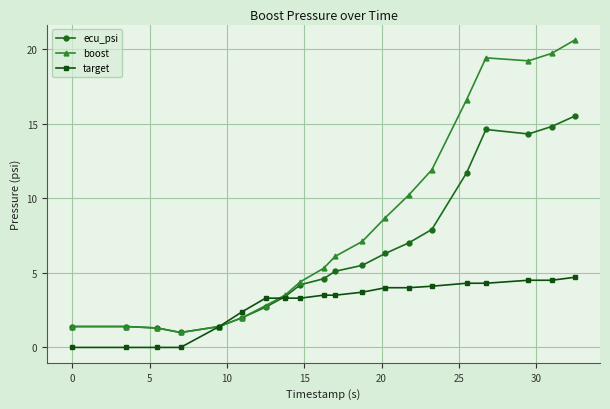

Which series has the largest range (max minus min)?

boost